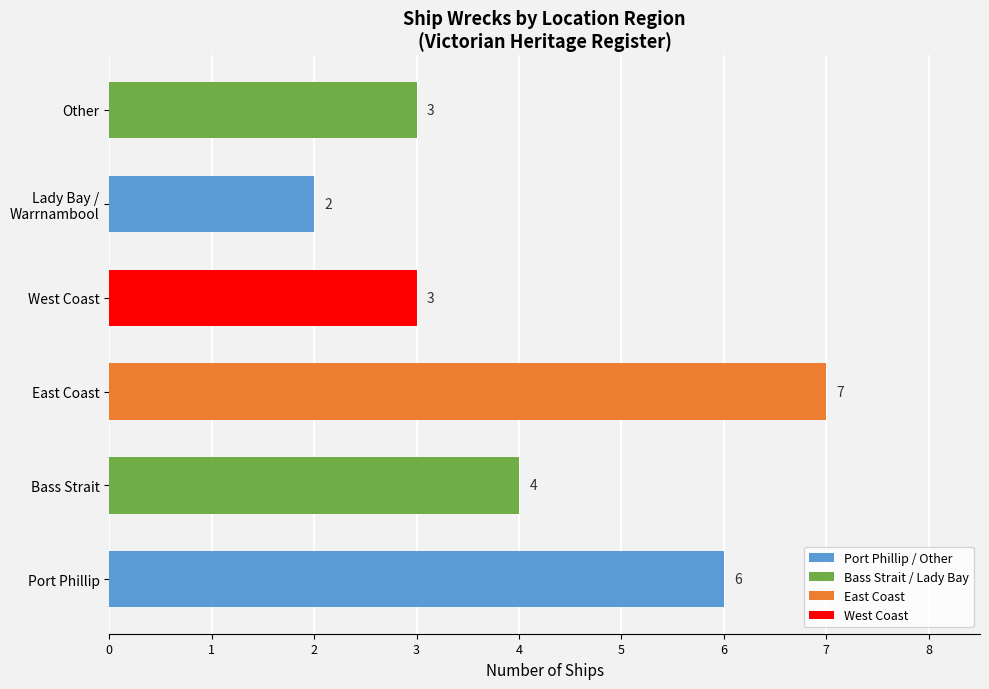

Between Bass Strait and Other, which is larger?

Bass Strait